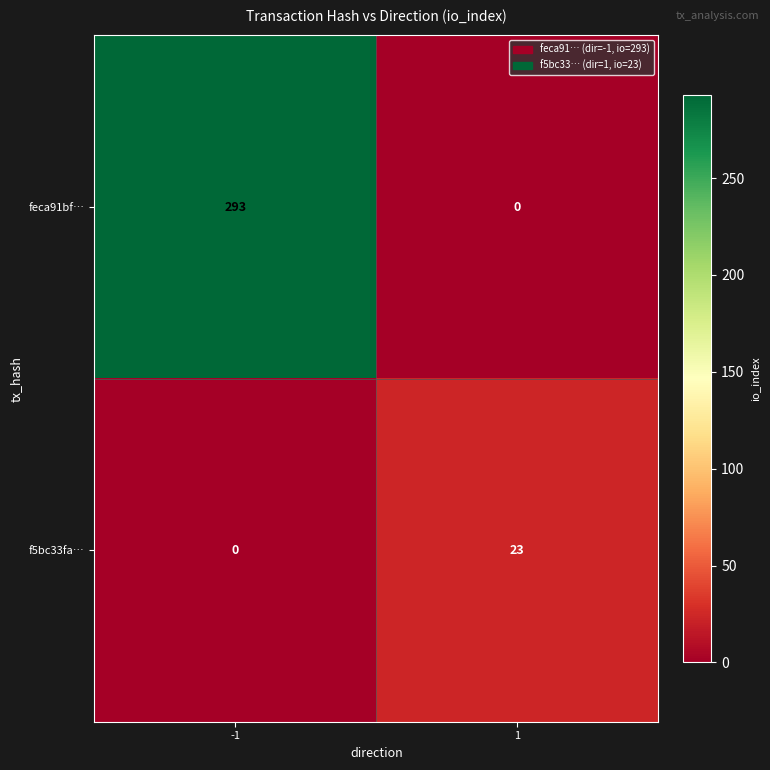

At which category is the sum across all series the highest?

-1